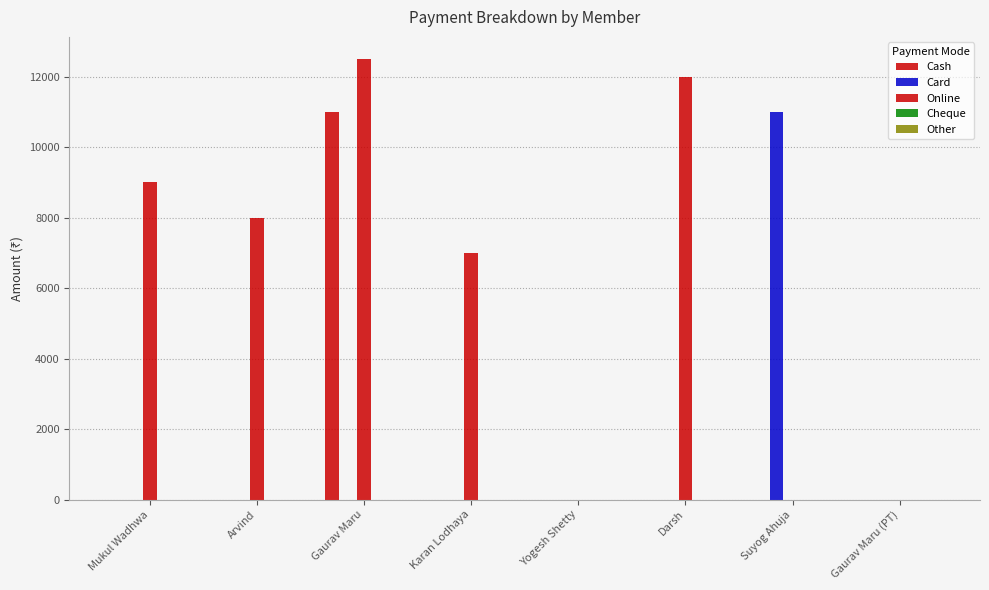

Which label corresponds to the largest value in the chart?

Gaurav Maru